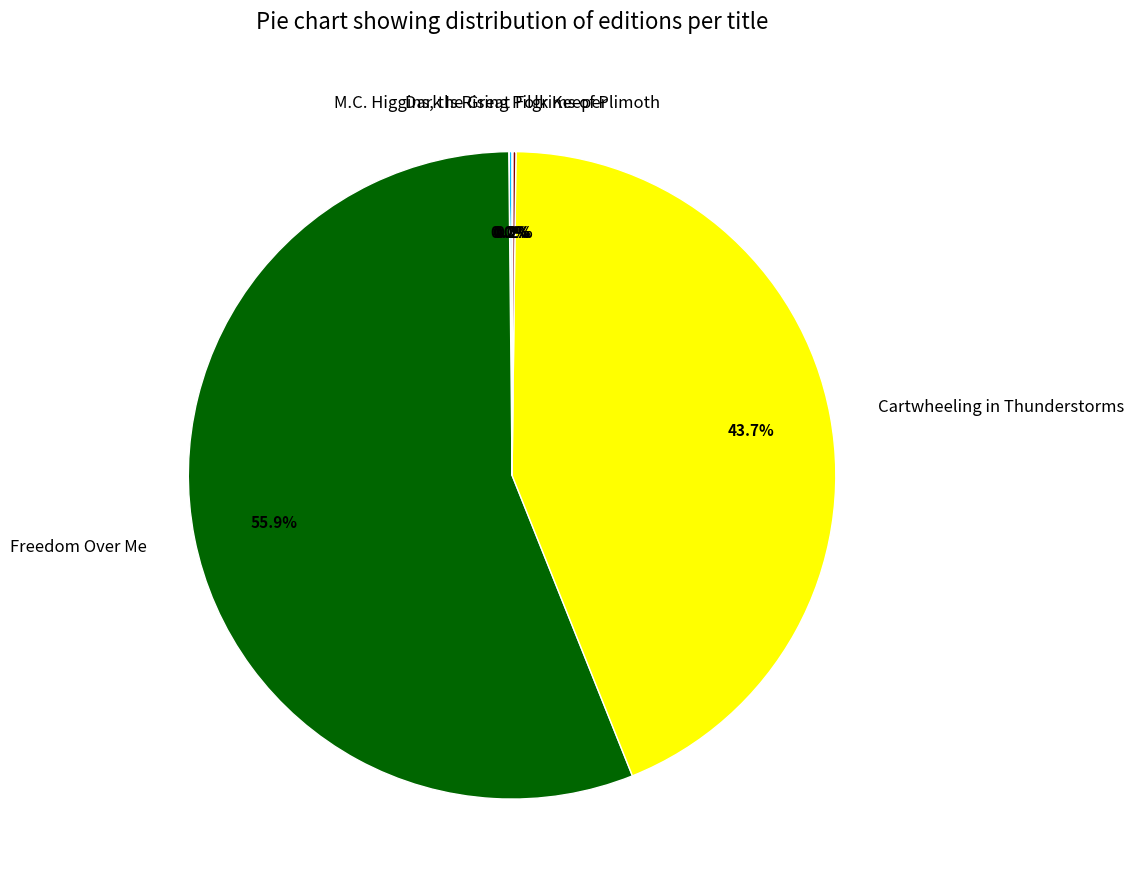

What percentage is NOT represented by Freedom Over Me?

44.1%